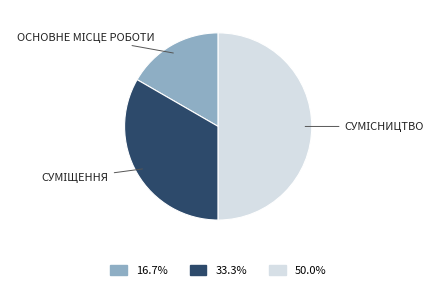

How many segments does this pie chart have?

3